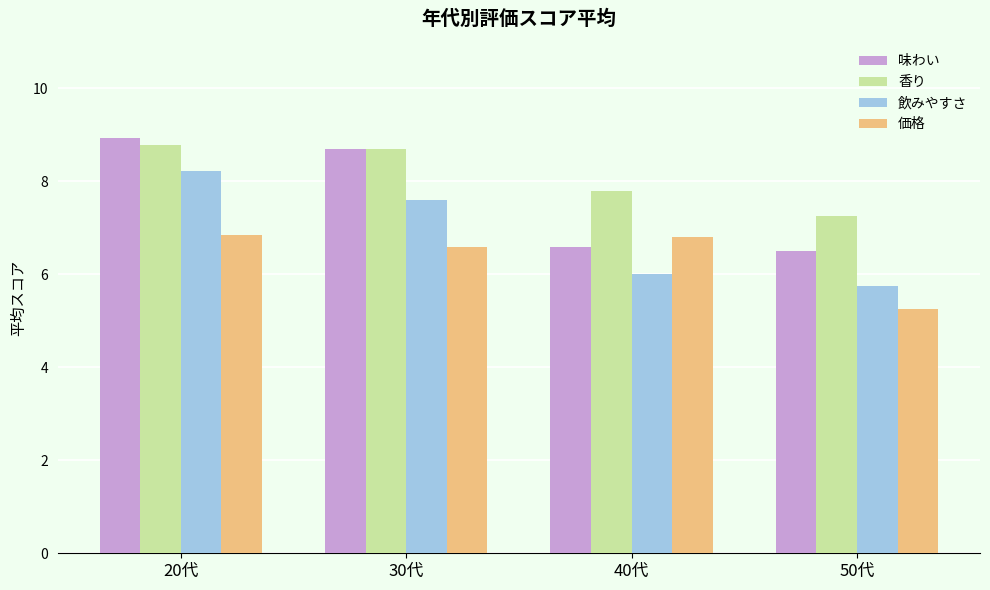

Read the 香り value at 30代.

8.7